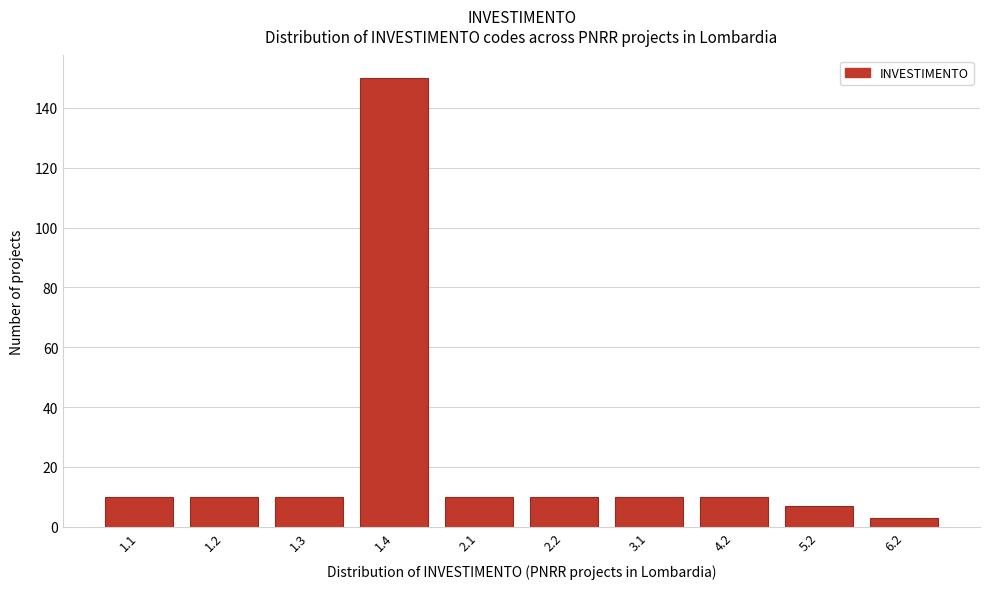

Reading left to right, extract all data points from this chart.

1.1=10	1.2=10	1.3=10	1.4=150	2.1=10	2.2=10	3.1=10	4.2=10	5.2=7	6.2=3